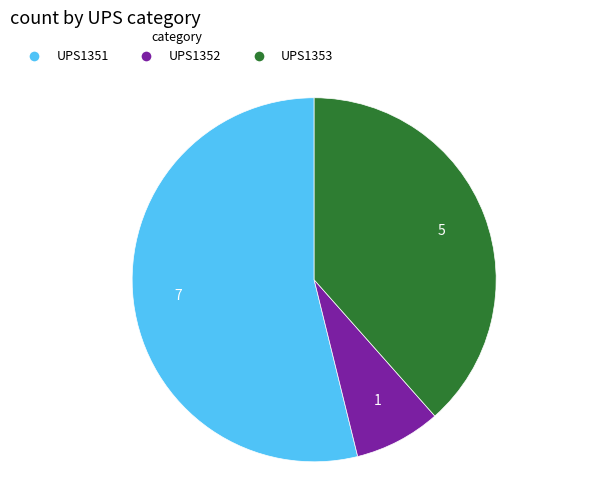

What is the largest slice in the pie chart?

UPS1351